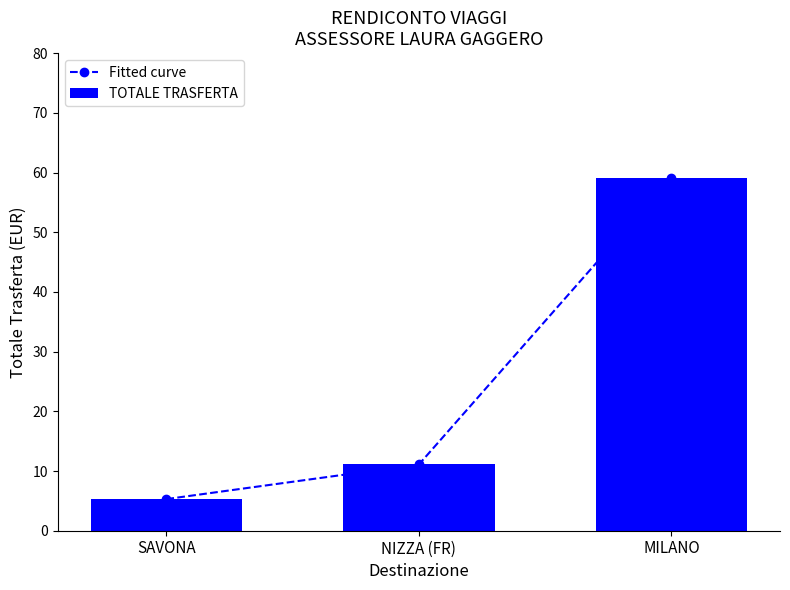

Does the chart contain any negative values?

No